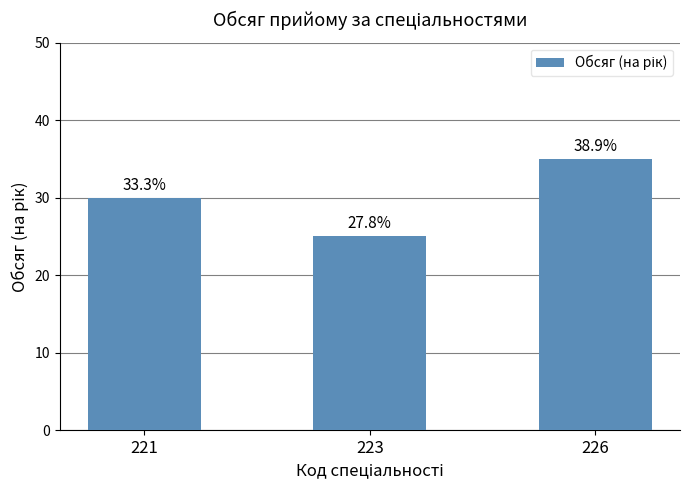

What is the ratio of the value at 223 to the value at 221?

0.8